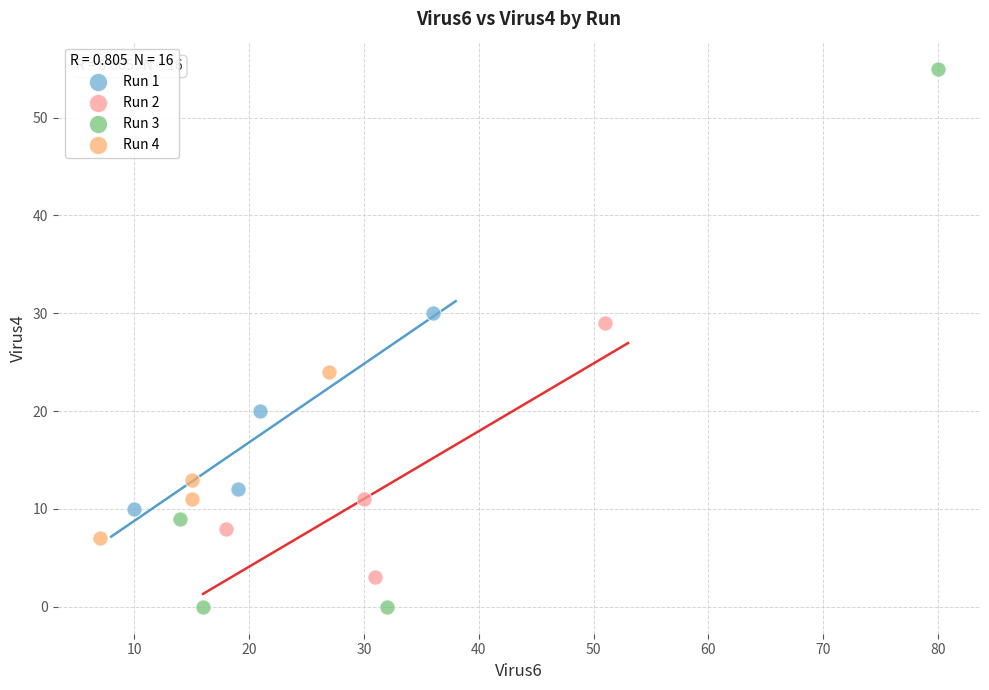

Which series has the largest Y range (max minus min)?

Run 3